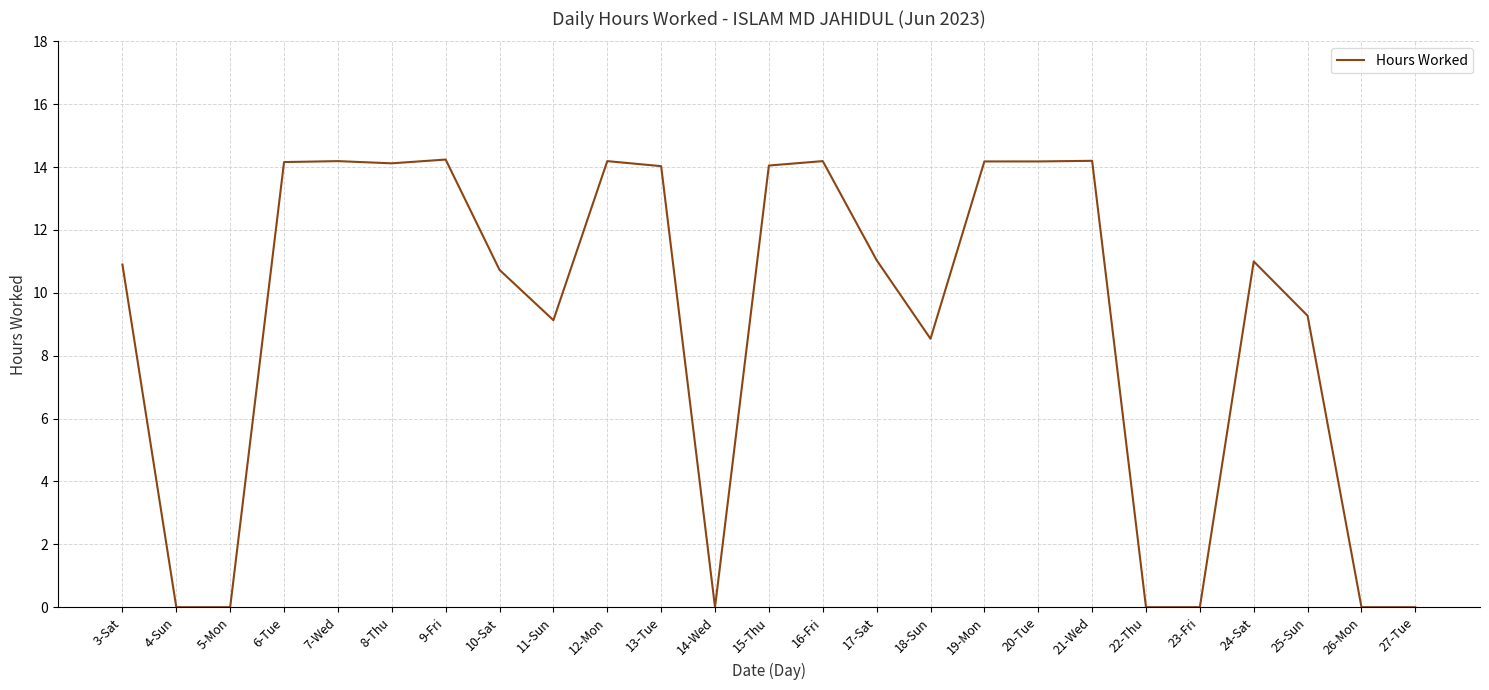

True or false: there are more than 0 points higher than both neighbors.

True